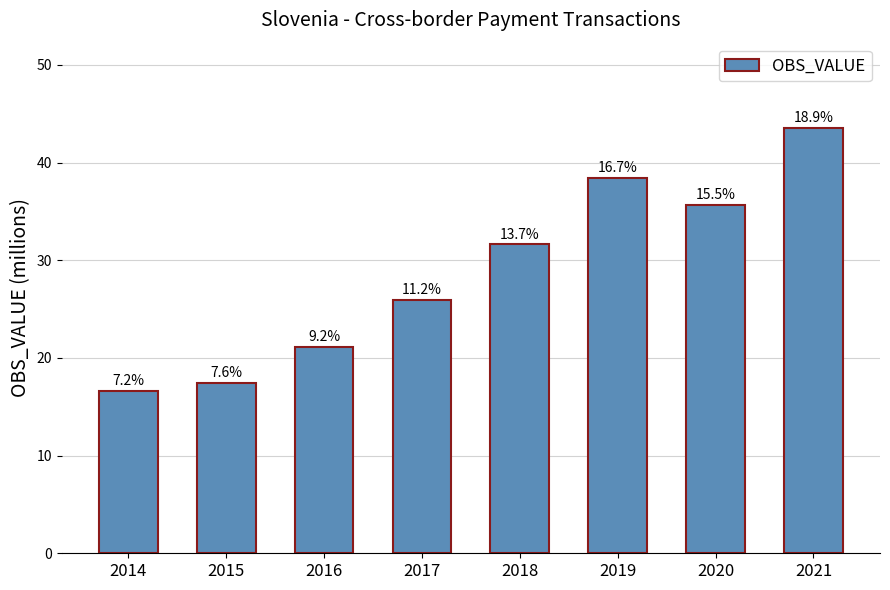

Does the chart contain any negative values?

No